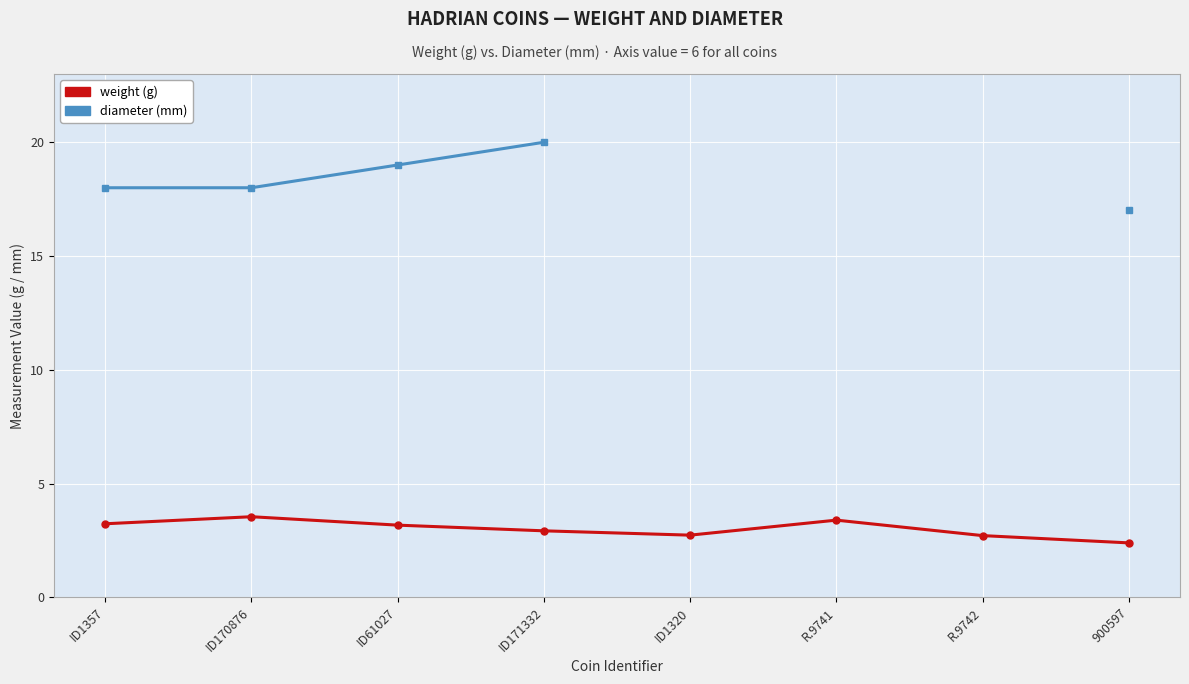

List the series in order of their peak value, highest first.

diameter, weight